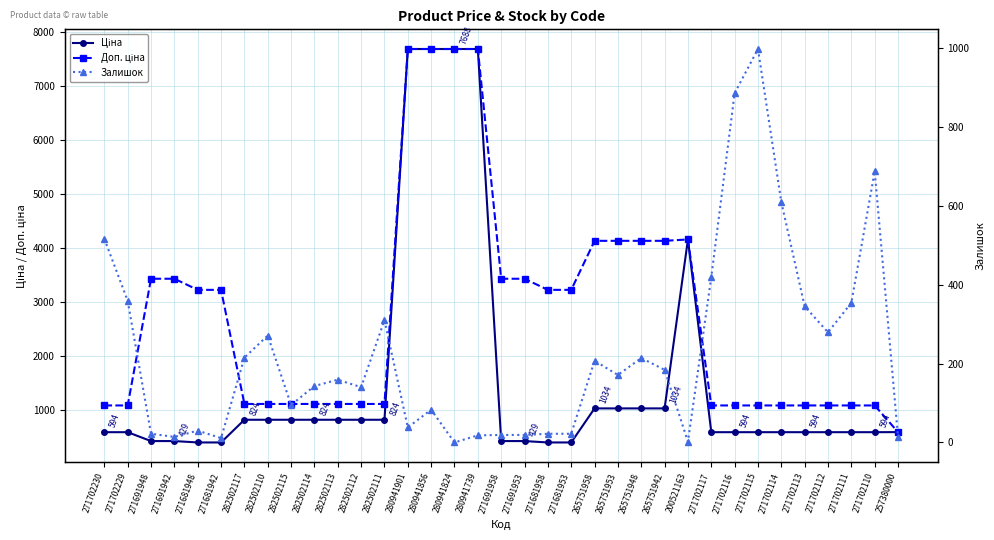

Does the chart have visible grid lines?

Yes